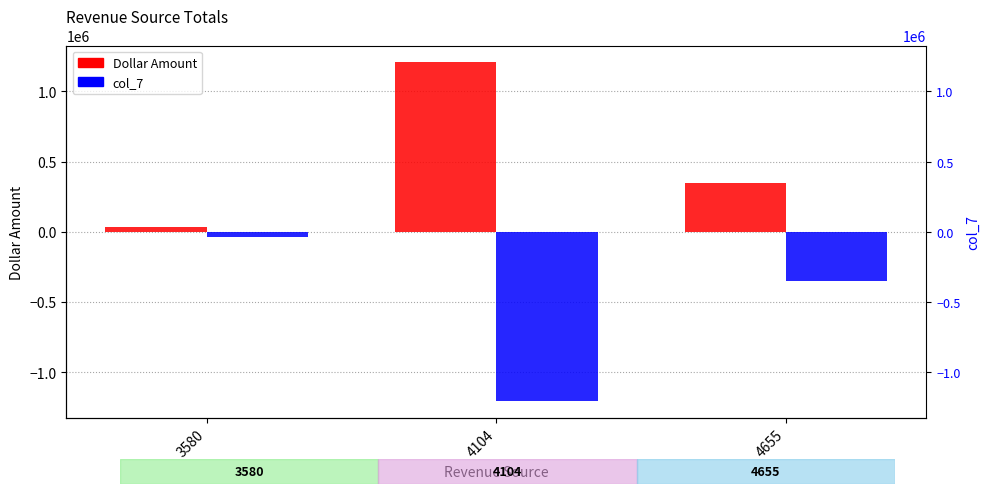

Are the bars grouped side by side (vs. stacked)?

Yes